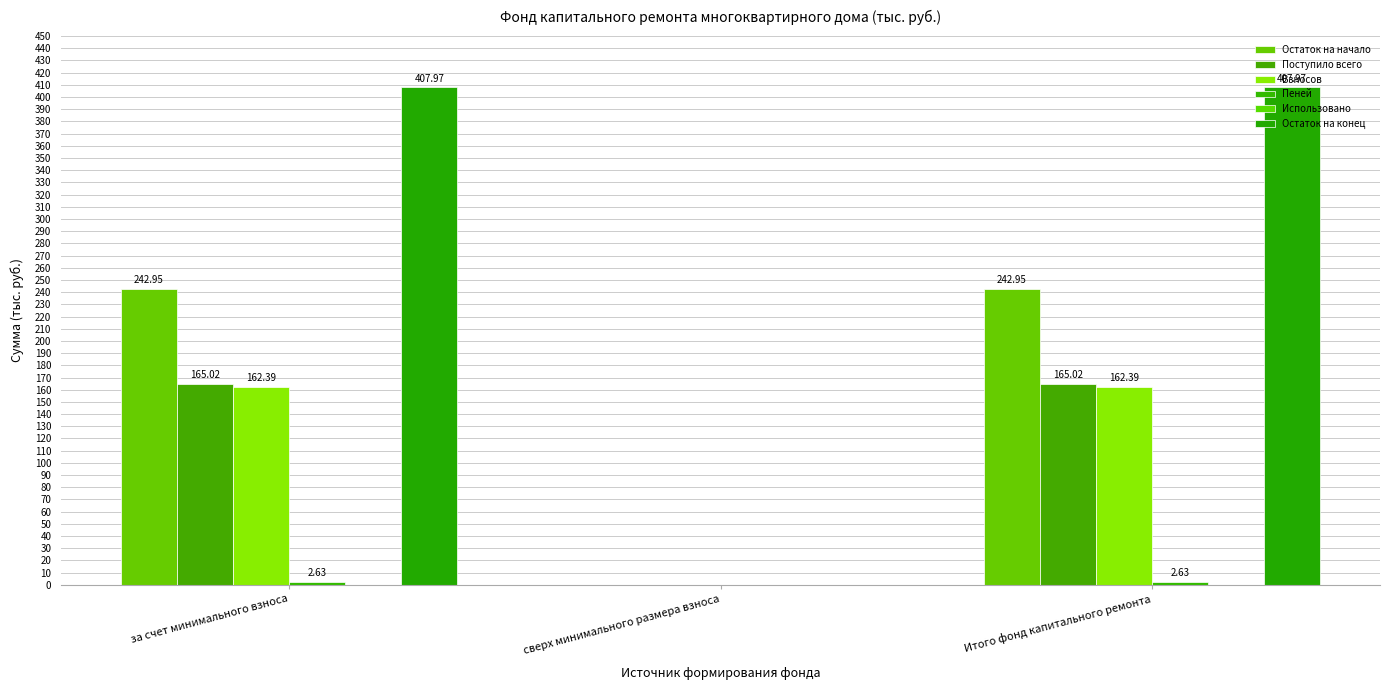

Count the number of data series in this chart.

5